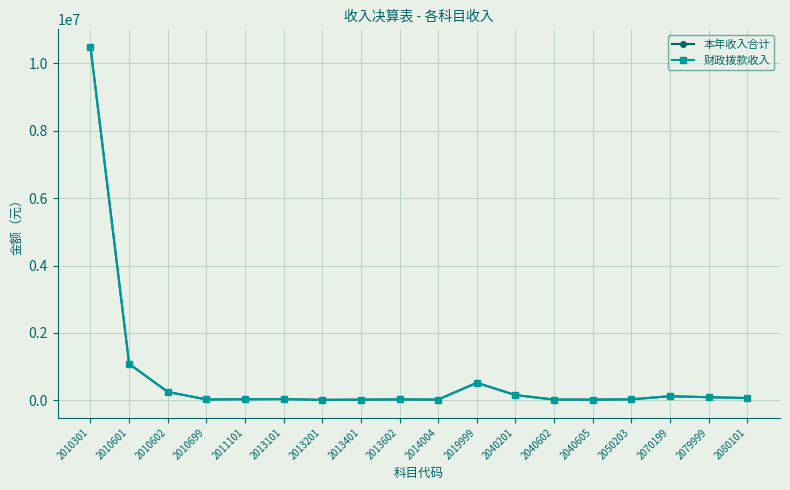

Is this an area chart (filled region under the line)?

No